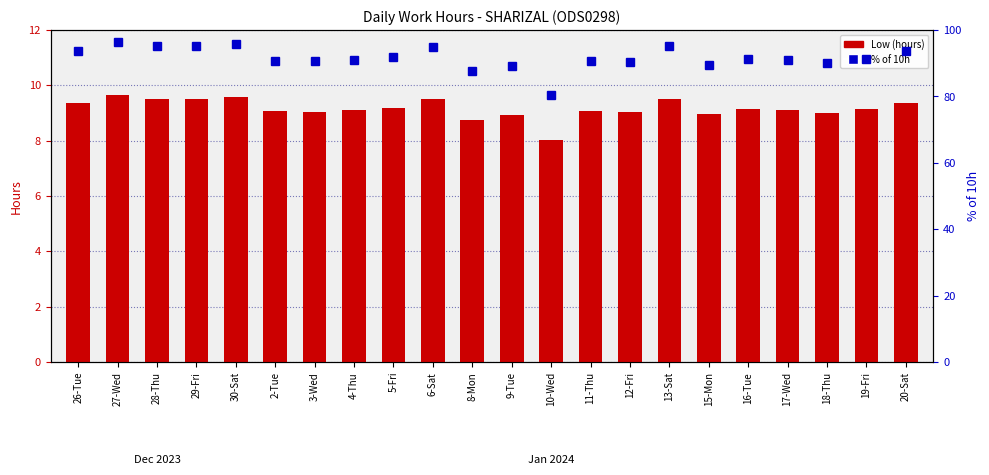

At which label does Low (hours) first exceed 9?

26-Tue